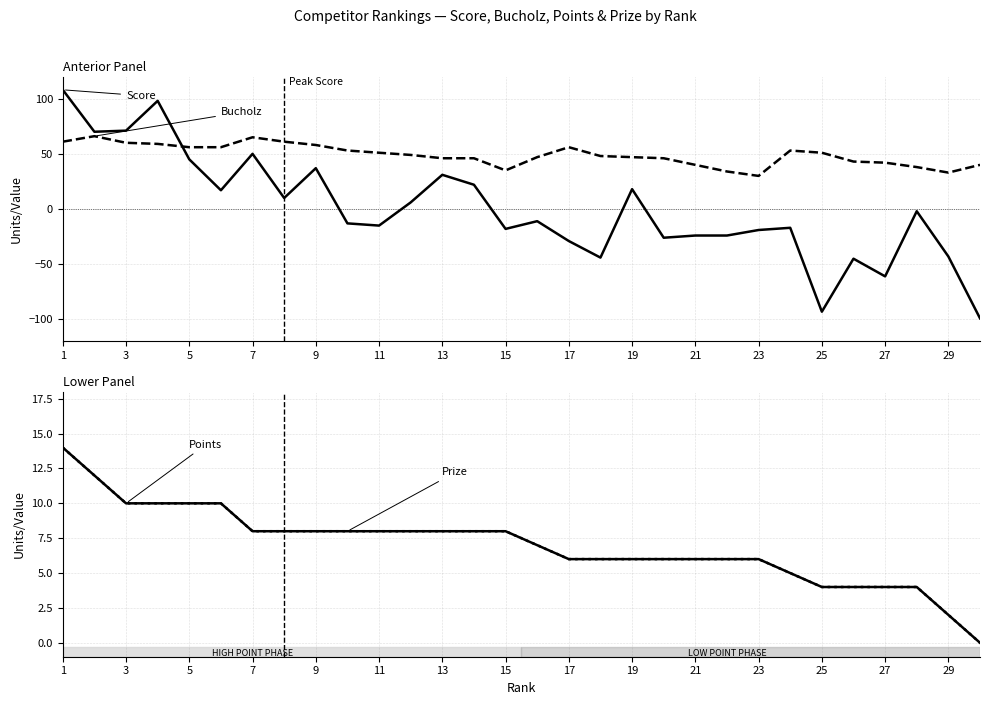

What is the maximum value shown in the chart?

108